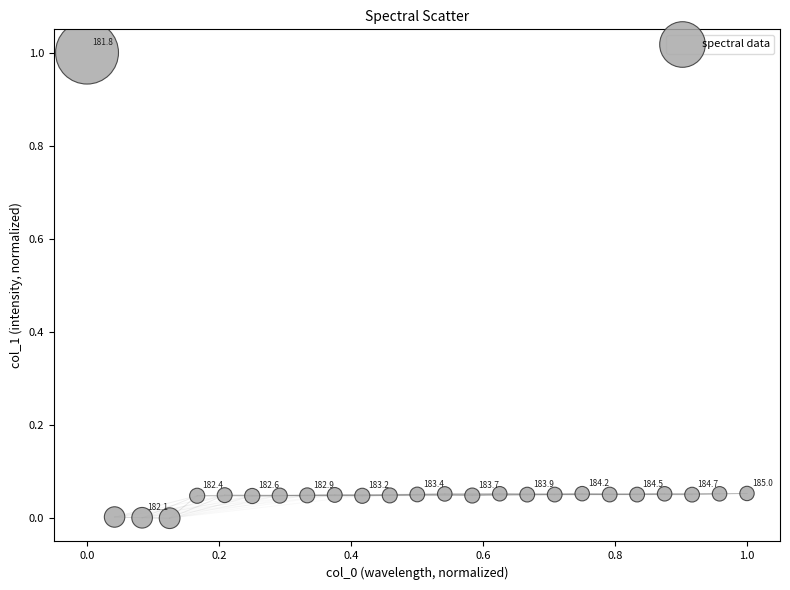

What is the range of Y values (max minus min)?

1.0